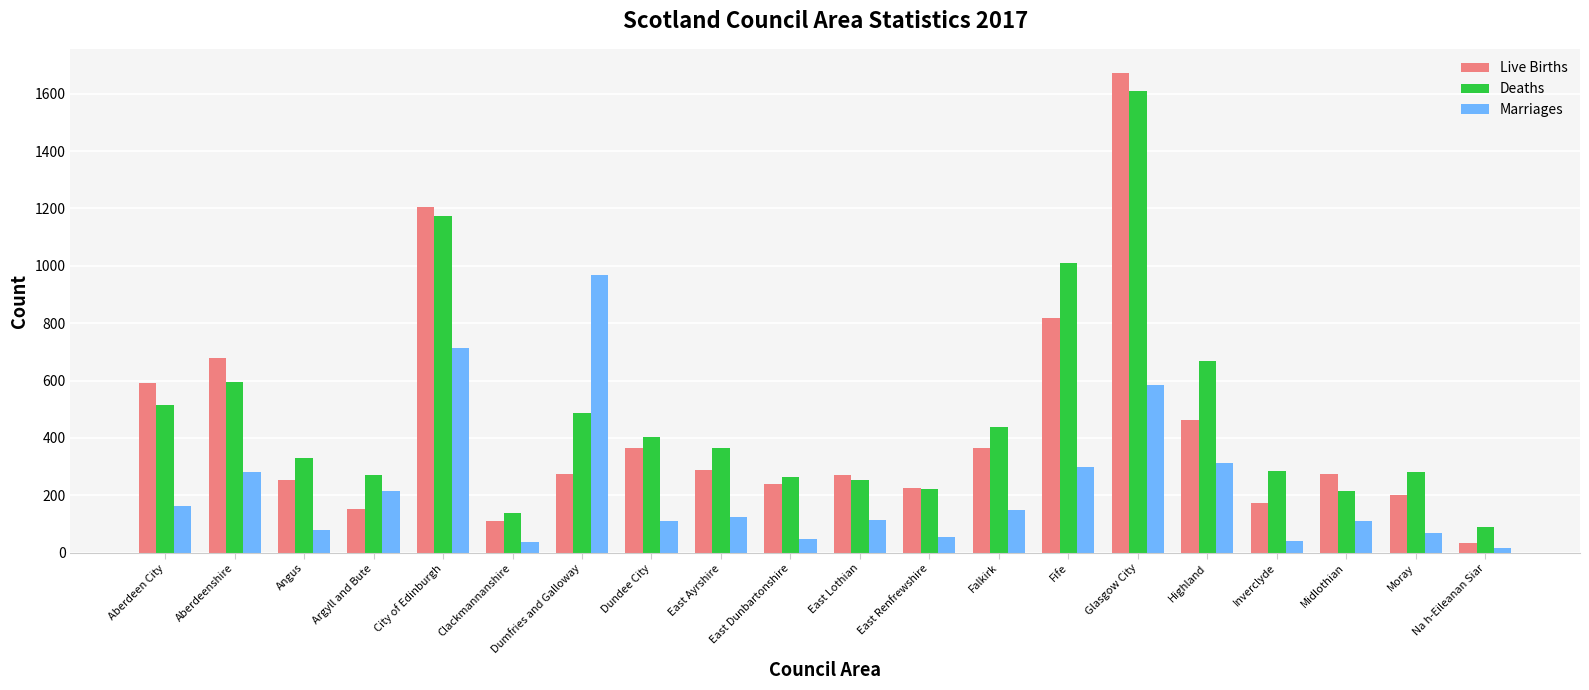

What are all the series names shown in the legend?

Live Births, Deaths, Marriages